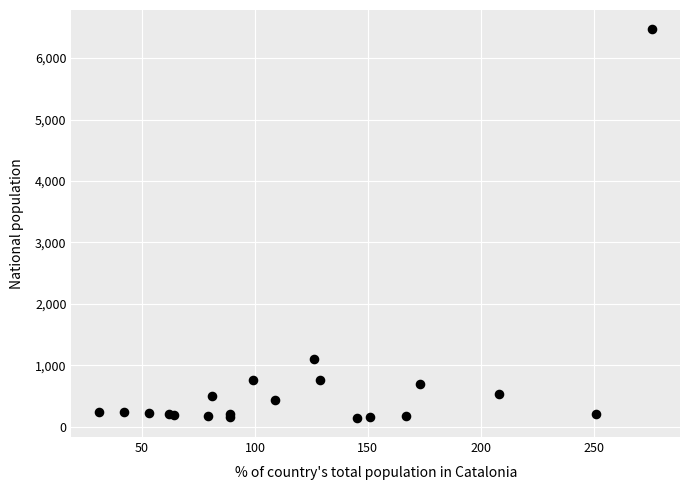

What Y value in the scatter plot is closest to 3308?

1096